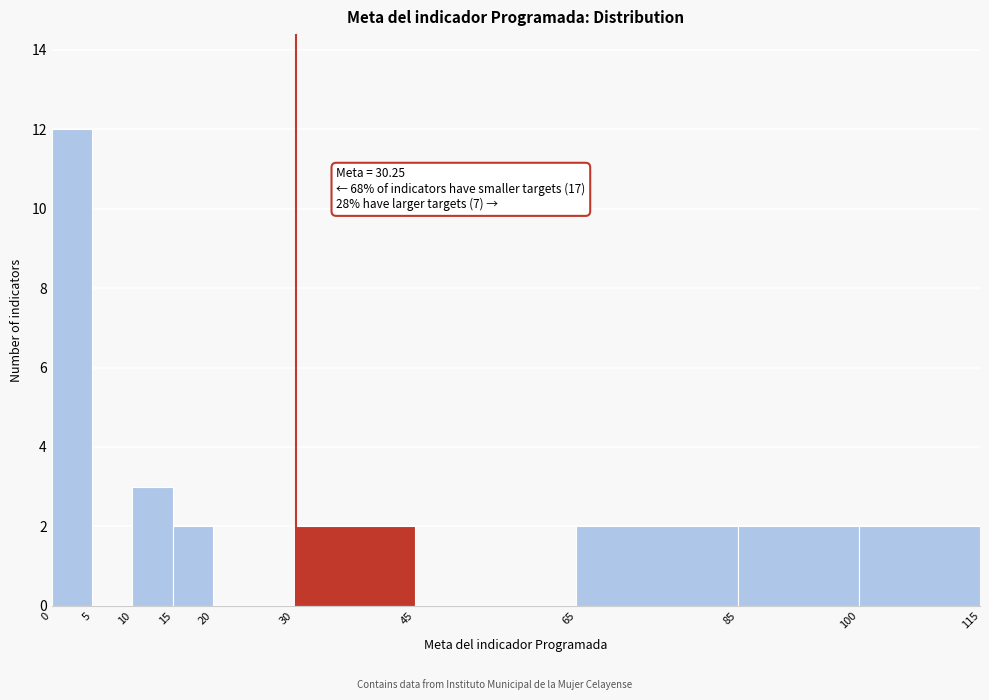

Which range on the x-axis has the tallest bar?

0 to 5